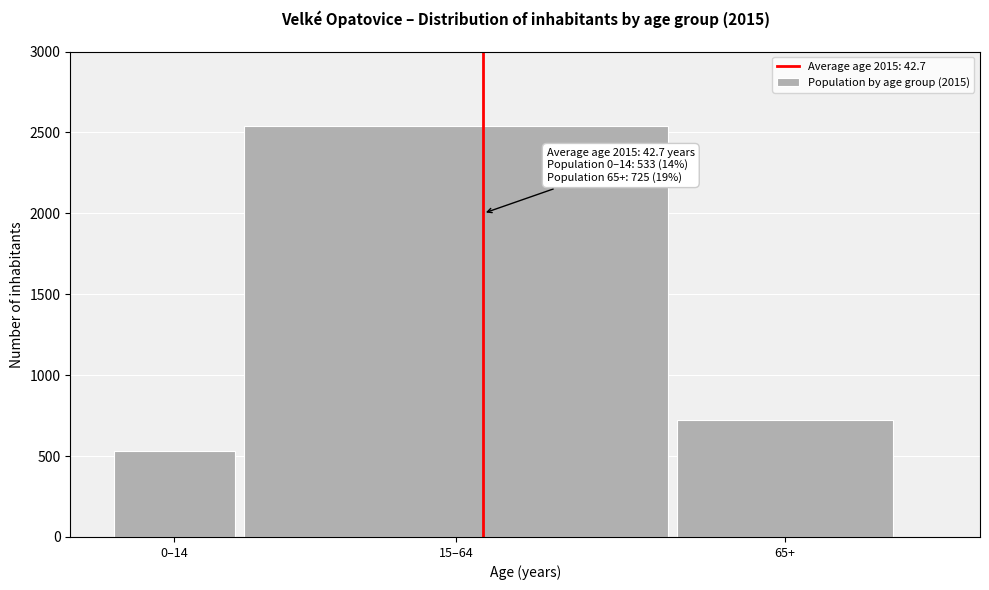

Reading right to left, extract all data points from this chart.

725	2541	533